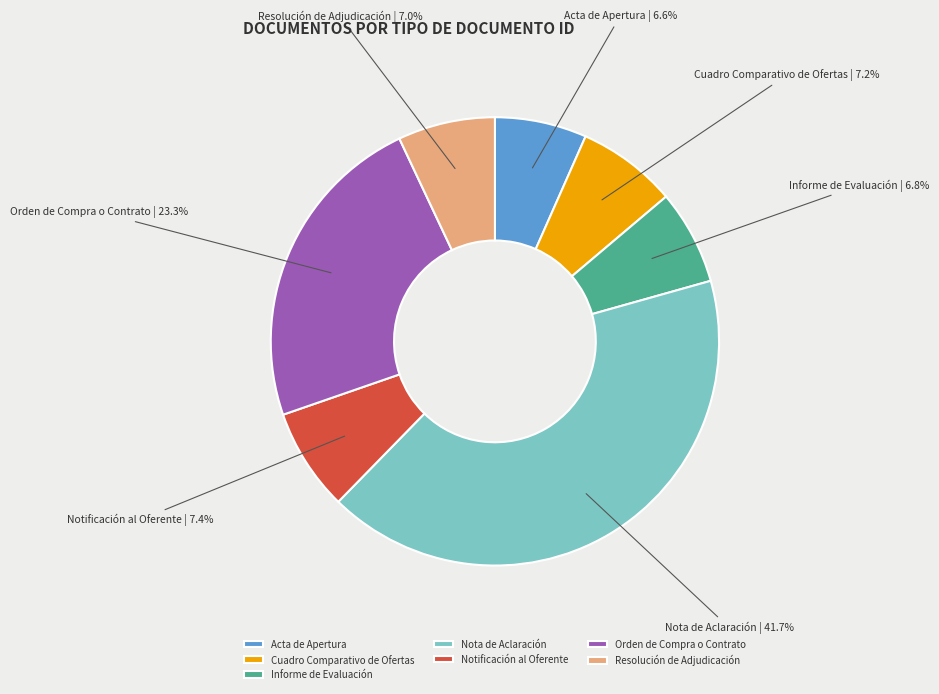

Is there a majority slice in this chart?

No